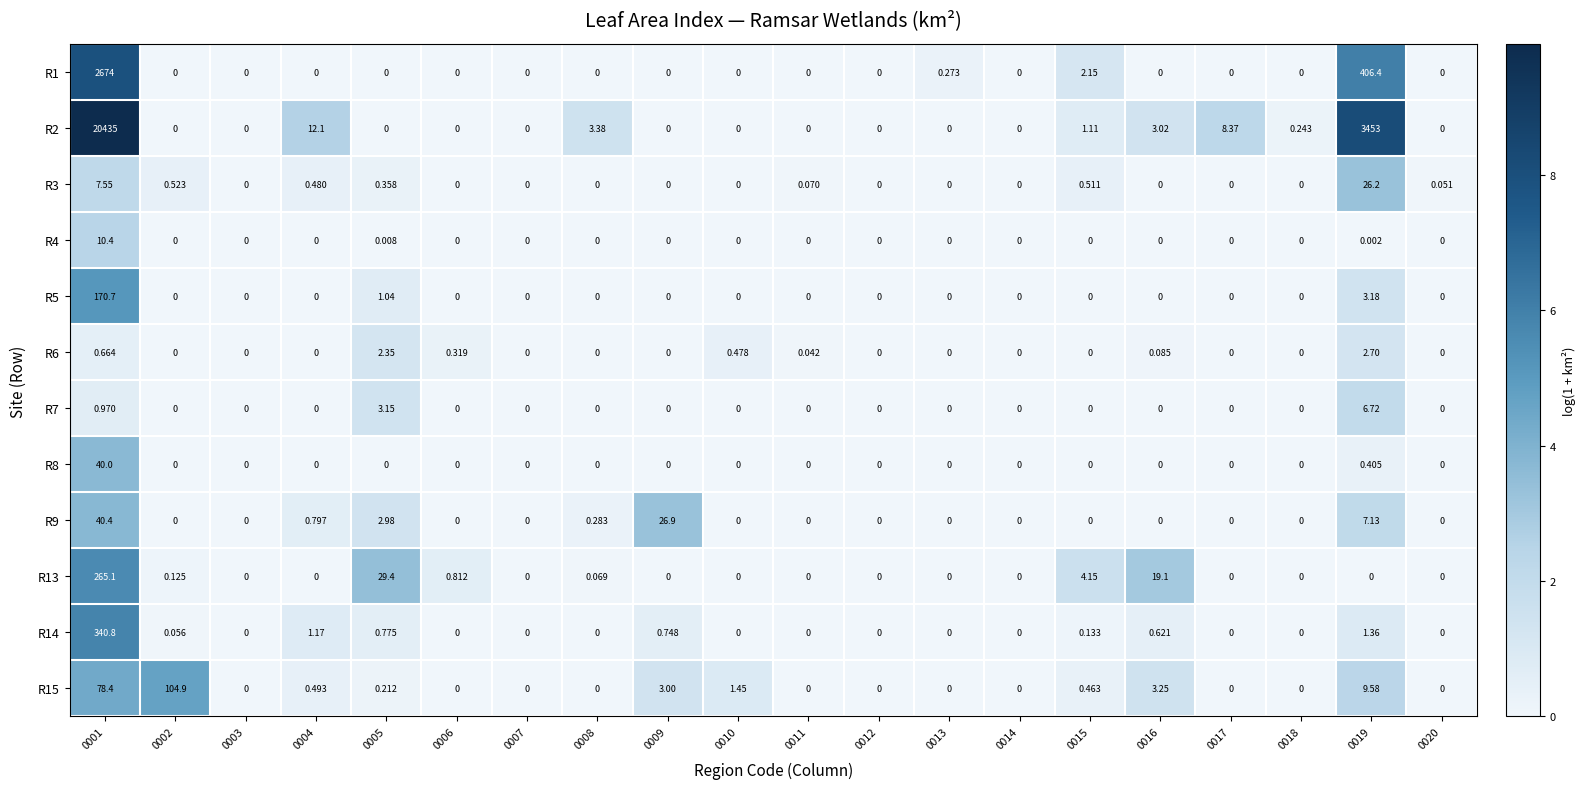

Between 0003 and 0013, which is larger?

0013